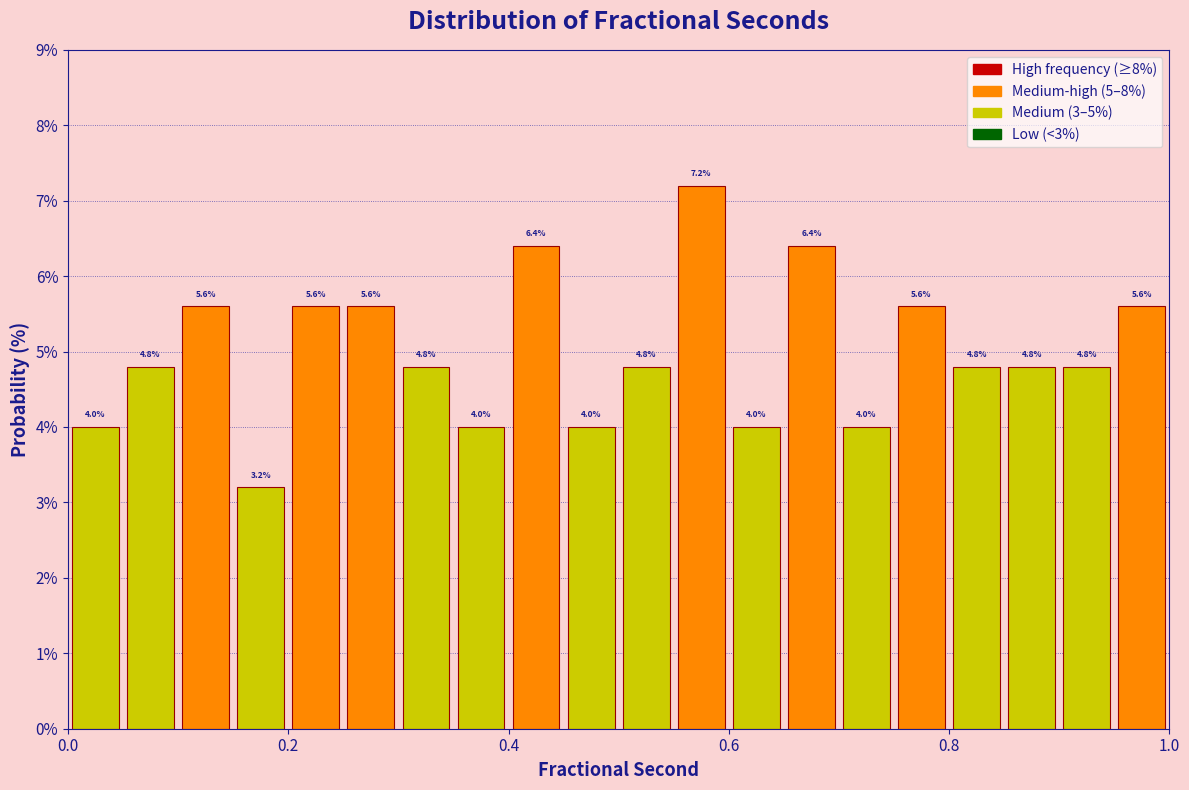

Around what value on the x-axis is the tallest bar? Give the approximate position of its centre, as read against the axis.

0.58